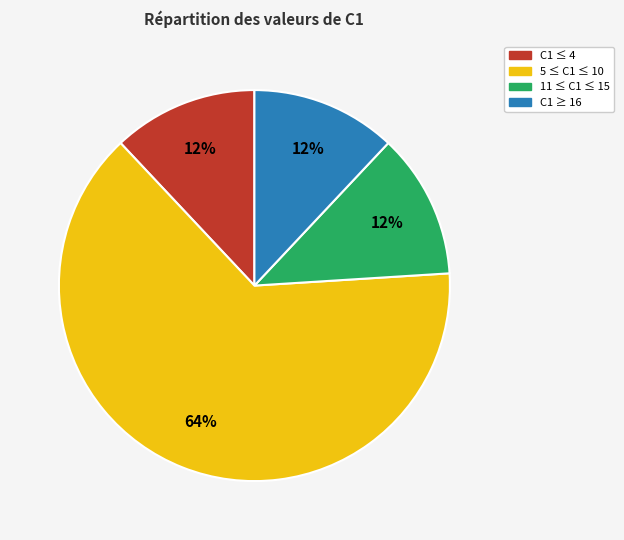

Combined, do C1 ≥ 16 and C1 ≤ 4 account for over 50%?

No